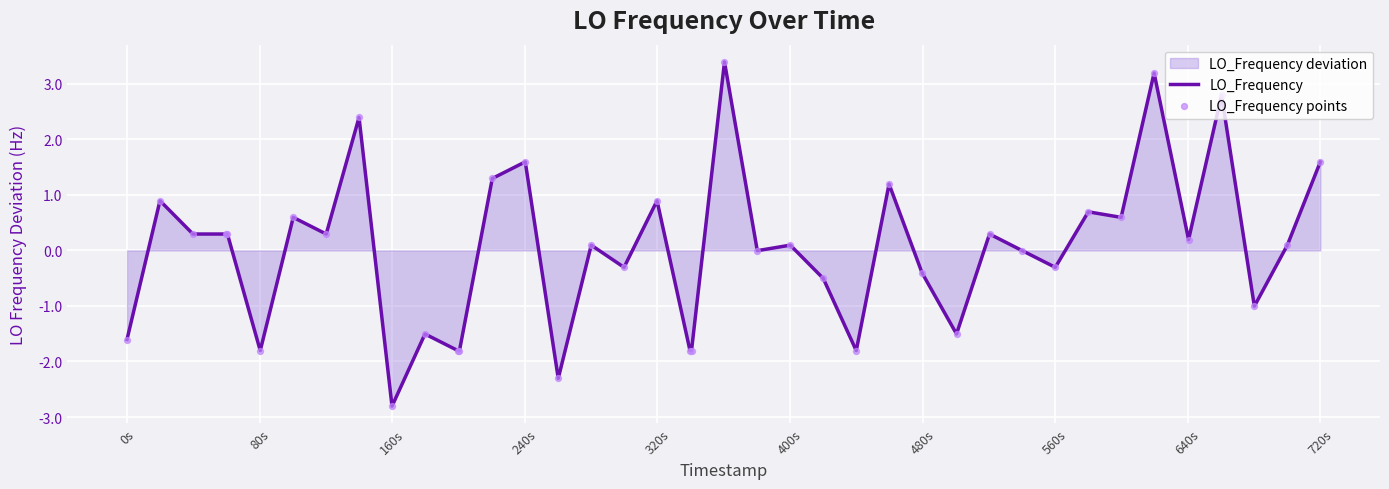

Which series has the largest Y range (max minus min)?

LO_Frequency